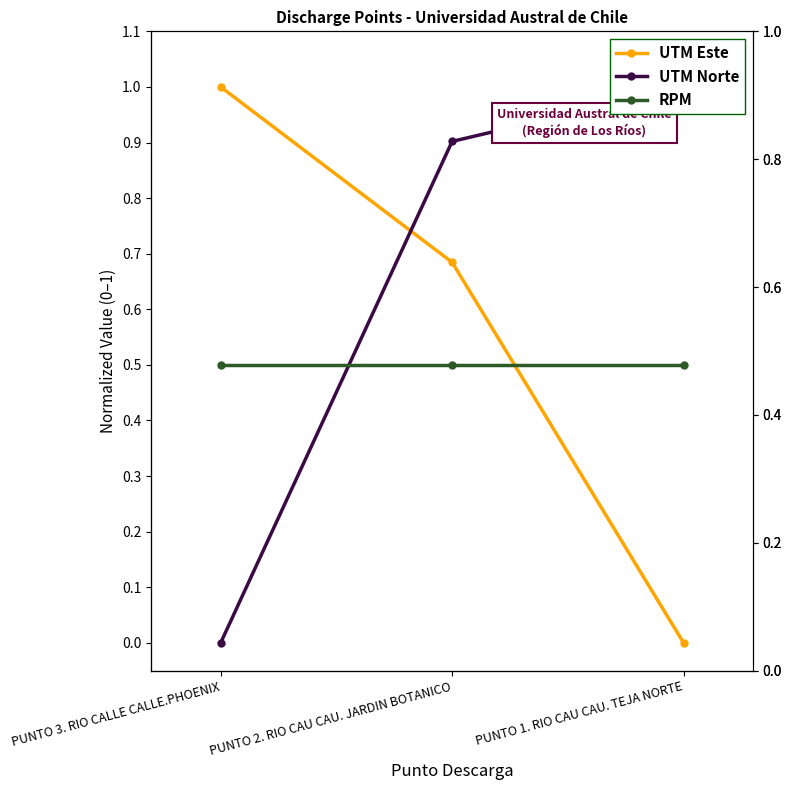

Which series has the widest spread of values?

UTM Este